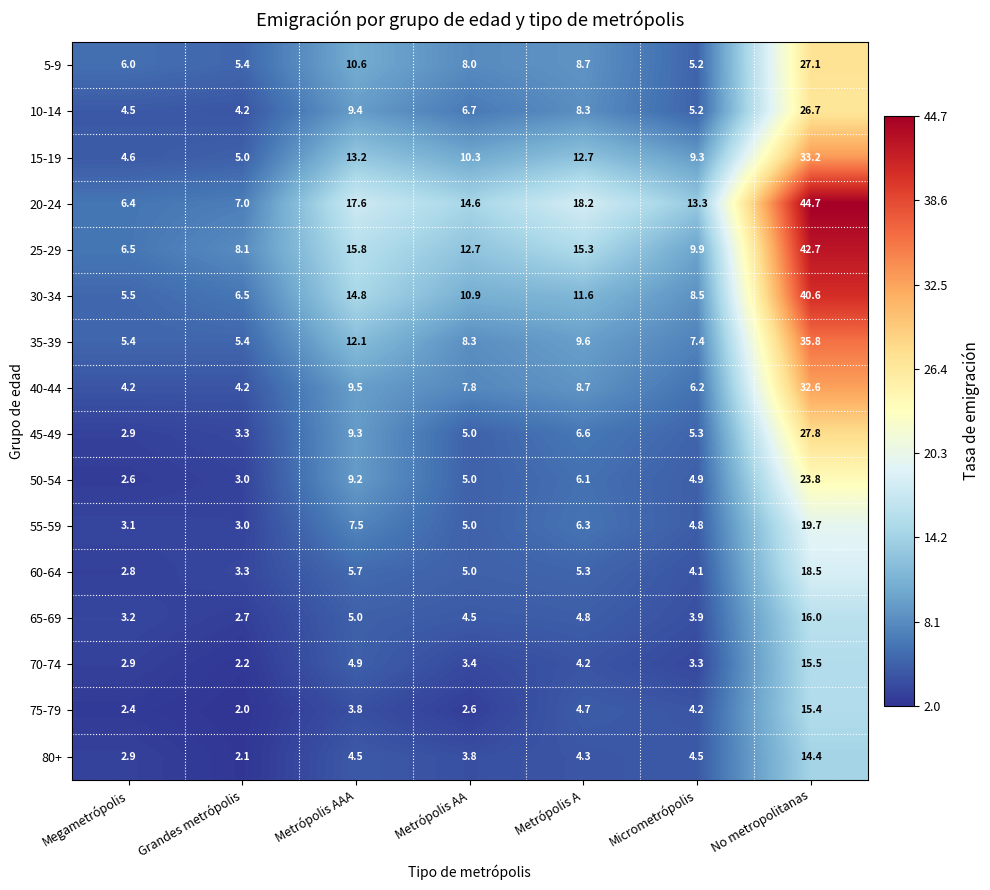

Which category has the lowest value in the 75-79 series?

Grandes metrópolis